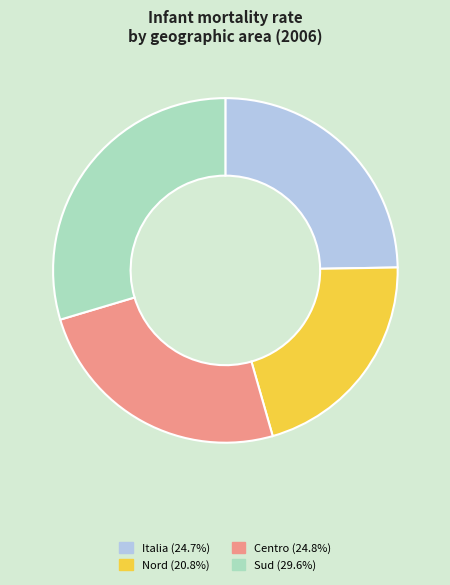

Is the sum of Nord and Italia greater than half?

No